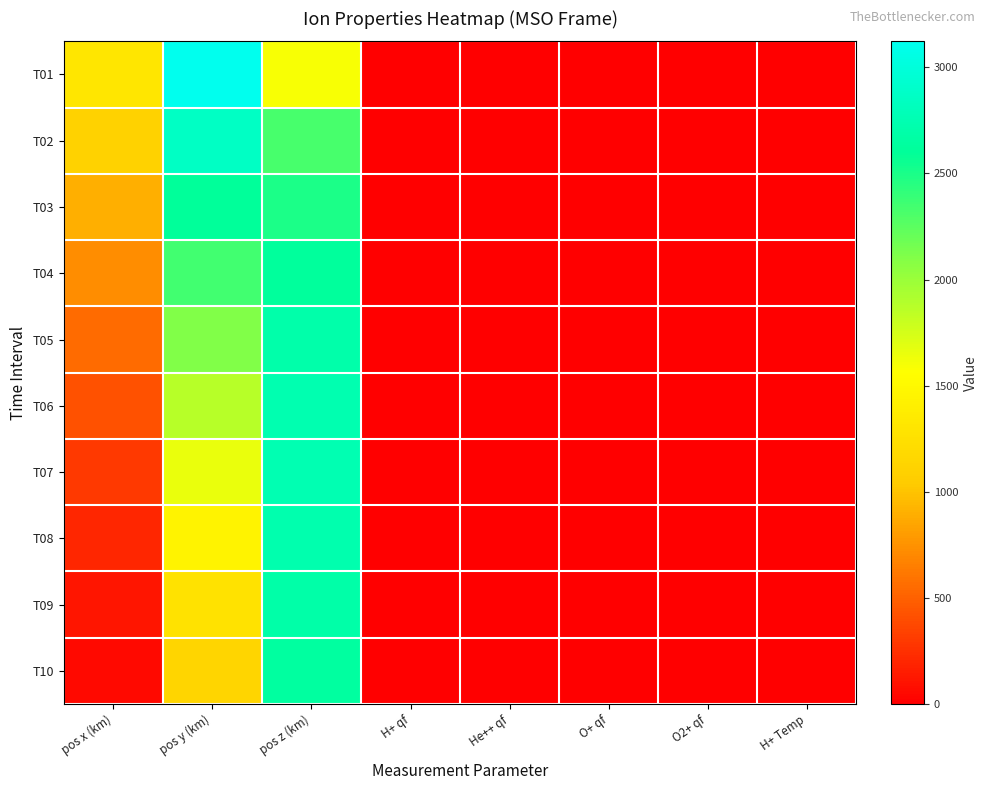

Which label corresponds to the largest value in the chart?

pos y (km)